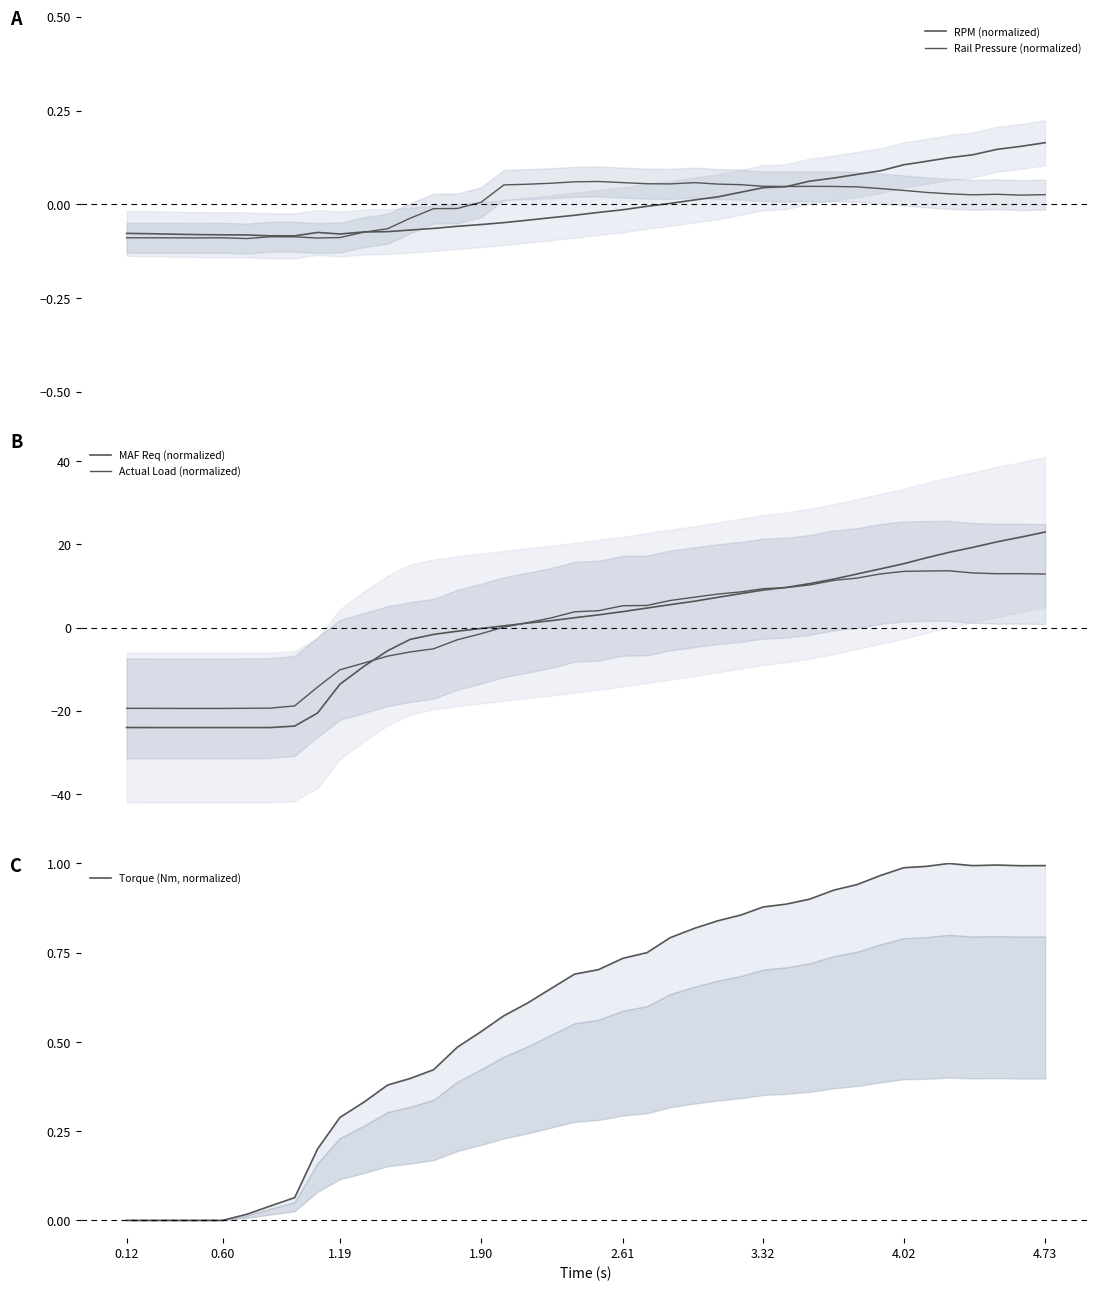

Is the value of RPM (normalized) at 27 greater than the value of Actual Load (normalized) at 35?

No